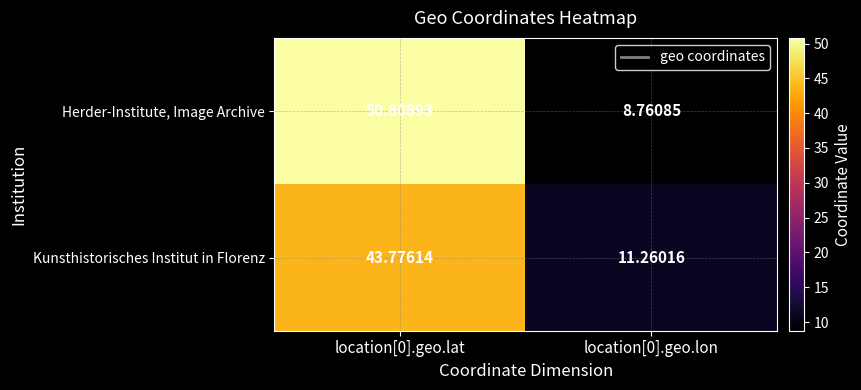

Is the value of Kunsthistorisches Institut in Florenz at location[0].geo.lon greater than the value of Herder-Institute, Image Archive at location[0].geo.lon?

Yes